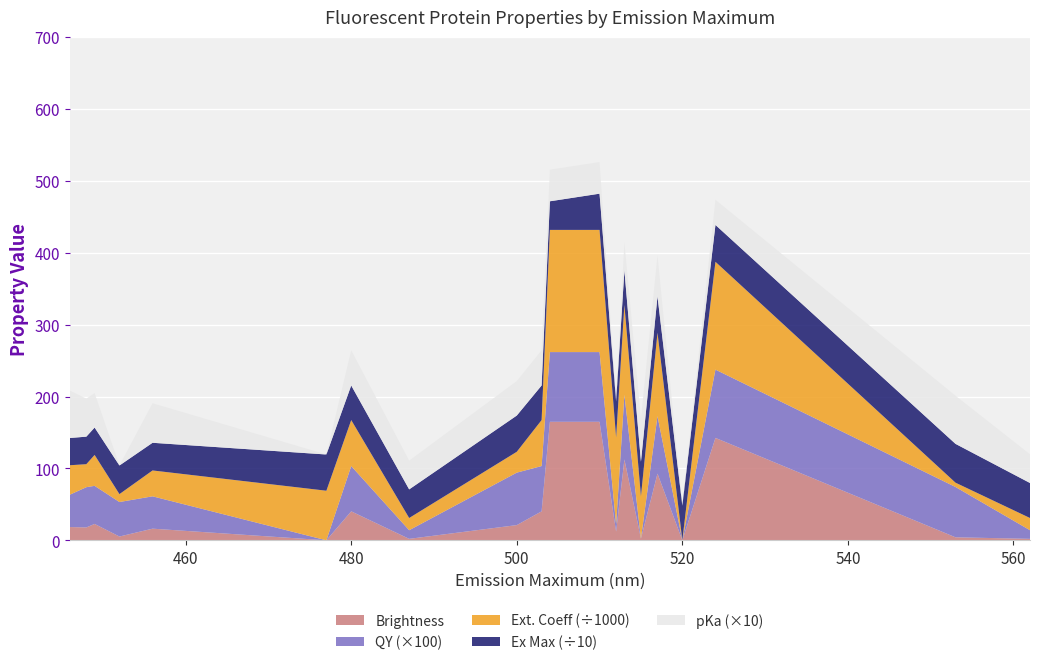

Reading left to right, extract all data points from this chart.

ex_max: 379.0	383.0	381.0	398.0	385.0	504.0	481.0	398.0	504.0	481.0	398.0	504.0	500.0	481.0	480.0	506.0	480.0	513.0	540.0	487.0
ext_coeff: 41000.0	32000.0	43000.0	11000.0	36000.0	69000.0	64000.0	17000.0	29000.0	64000.0	170000.0	170000.0	121000.0	125000.0	59000.0	116000.0	0.0	150000.0	6000.0	17000.0
qy: 0.5	0.6	0.5	0.5	0.5	0.0	0.6	0.1	0.7	0.6	1.0	1.0	0.1	0.9	0.0	0.8	0.0	0.9	0.7	0.1
brightness: 18.4	17.9	22.8	5.3	16.2	0.0	40.3	2.0	21.2	40.3	164.9	164.9	12.1	112.5	2.4	92.8	0.0	142.5	4.2	2.0
pka: 6.6	5.3	4.8	0.0	5.5	0.0	4.9	4.0	4.8	4.9	4.4	4.4	0.0	3.9	6.0	5.7	0.0	3.5	6.7	4.0